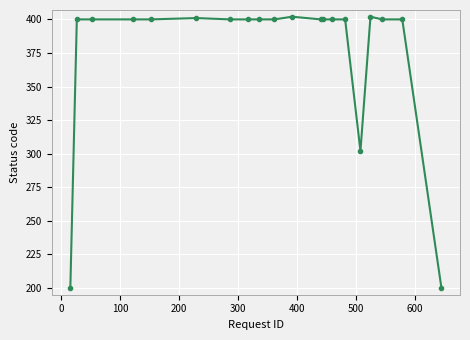

What is the average value?

375